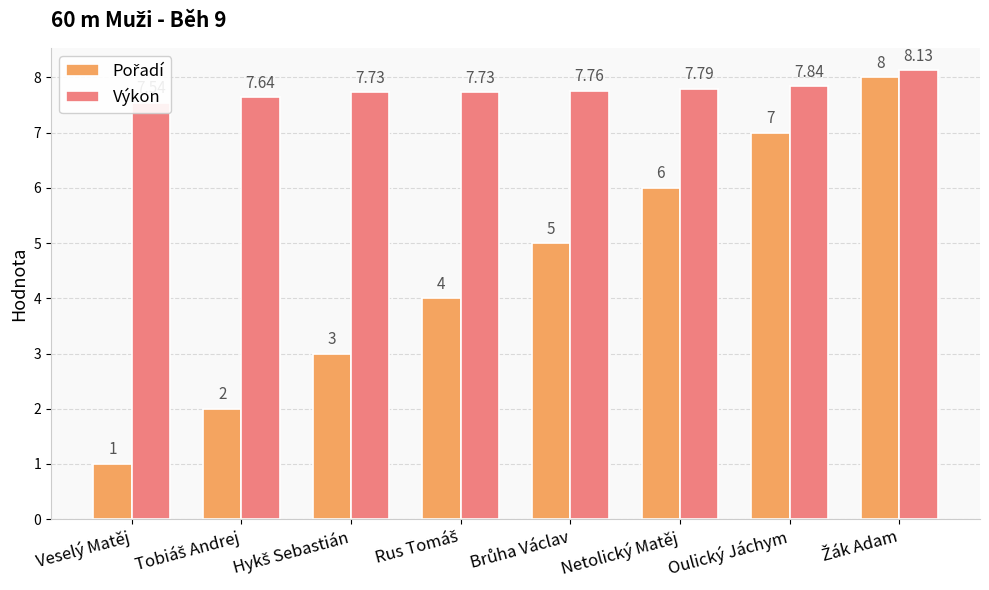

The value of Výkon at Žák Adam is 12.5. True or false?

False